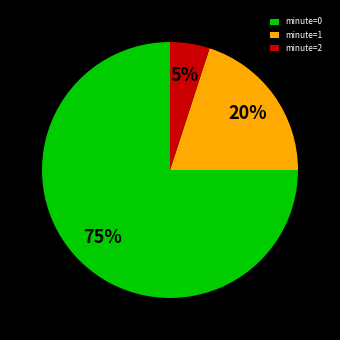

To the nearest percent, what portion does minute=0 represent?

75%